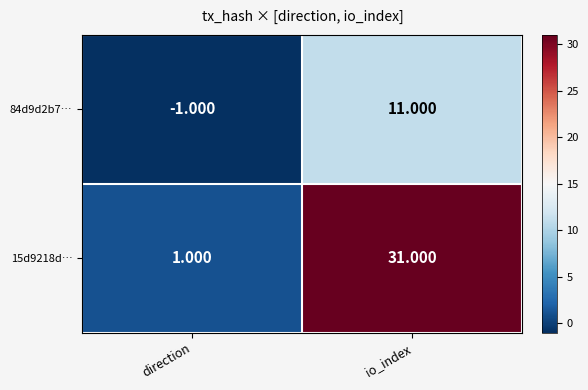

At how many categories does at least one series exceed 24?

1